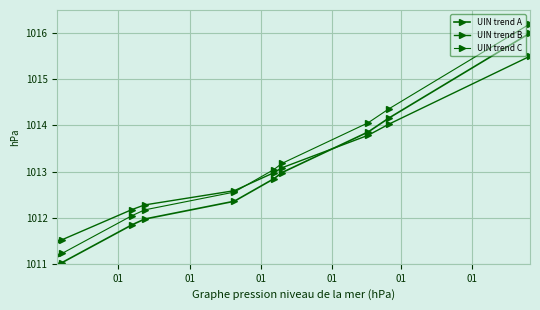

How many categories are shown in the chart?

10